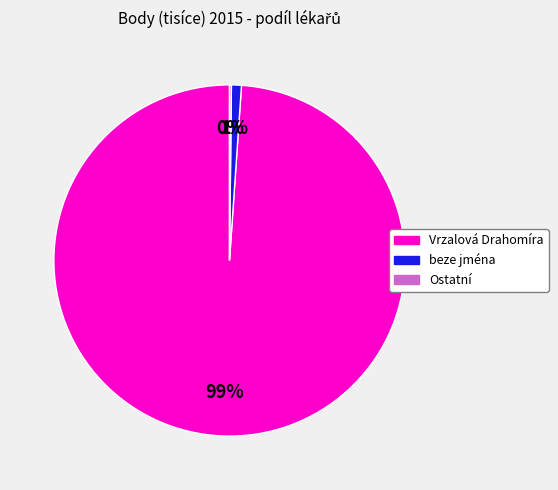

To the nearest percent, what is the difference between the largest and smallest slice percentages?

99%